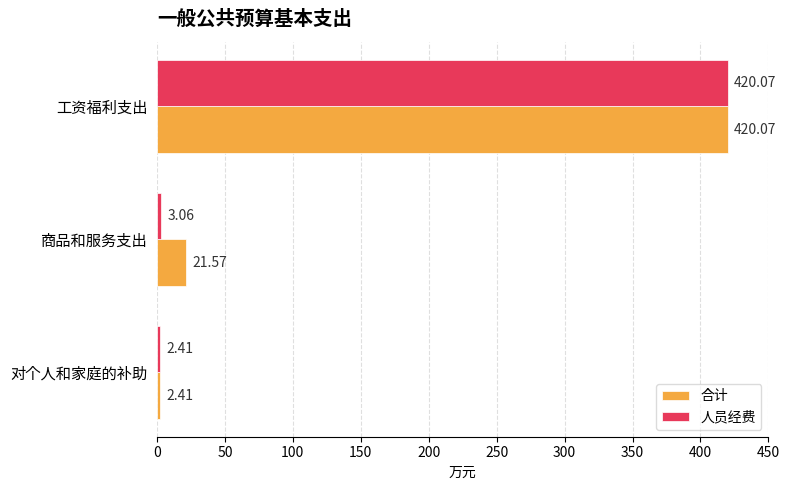

How many series are shown in this chart?

2